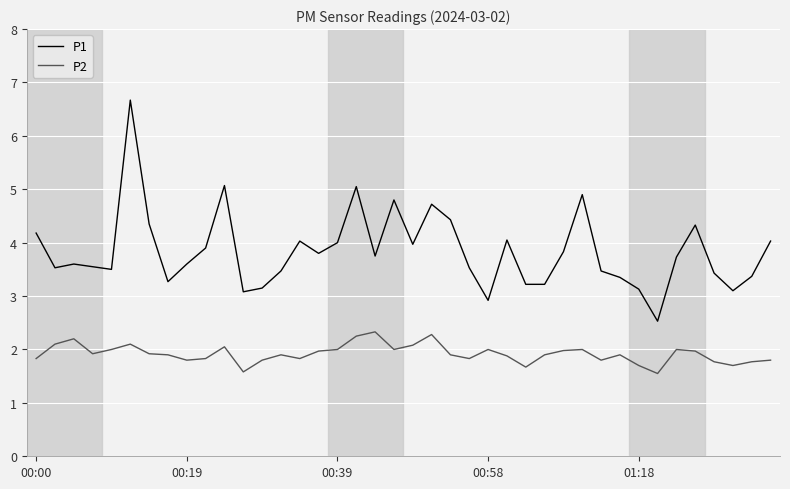

True or false: P1 and P2 cross at least once.

False